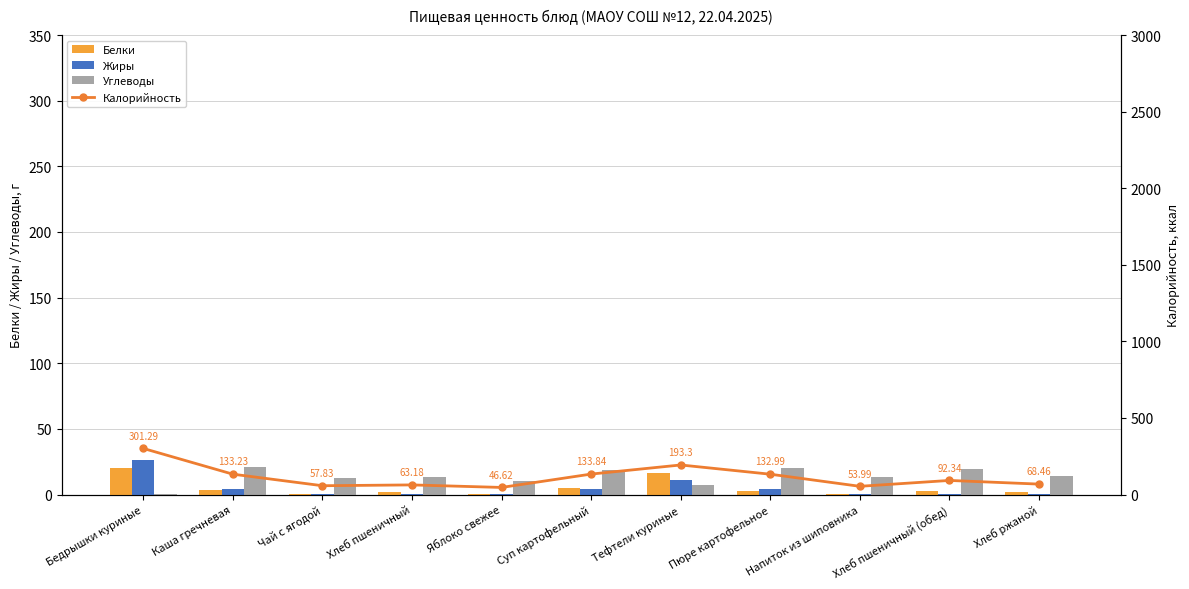

Which has a higher value, Тефтели куриные or Яблоко свежее?

Тефтели куриные